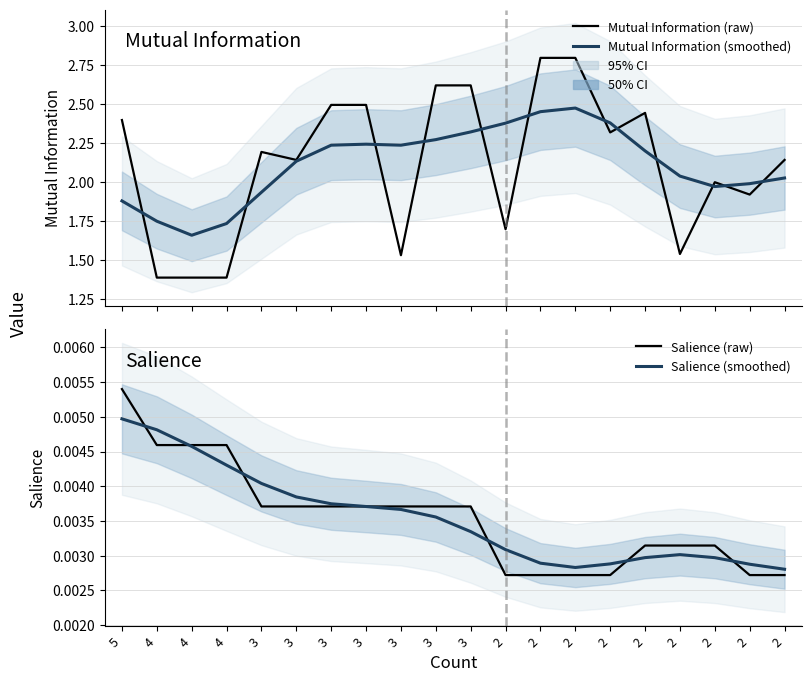

At which label does Mutual Information (raw) first exceed 2?

5